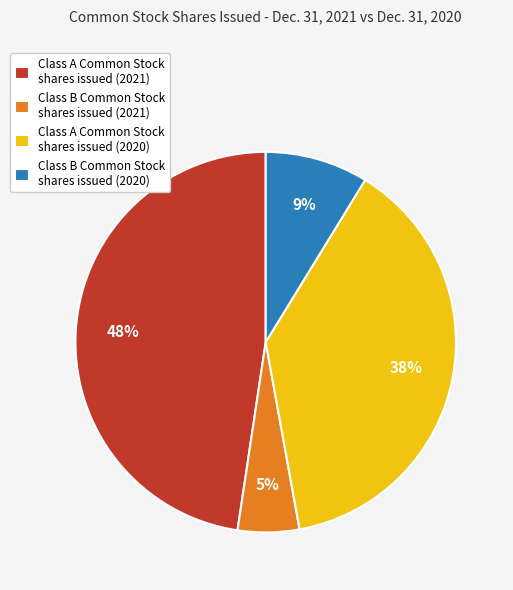

Do Class B Common Stock shares issued (2021) and Class A Common Stock shares issued (2021) together represent more than half of the pie?

Yes